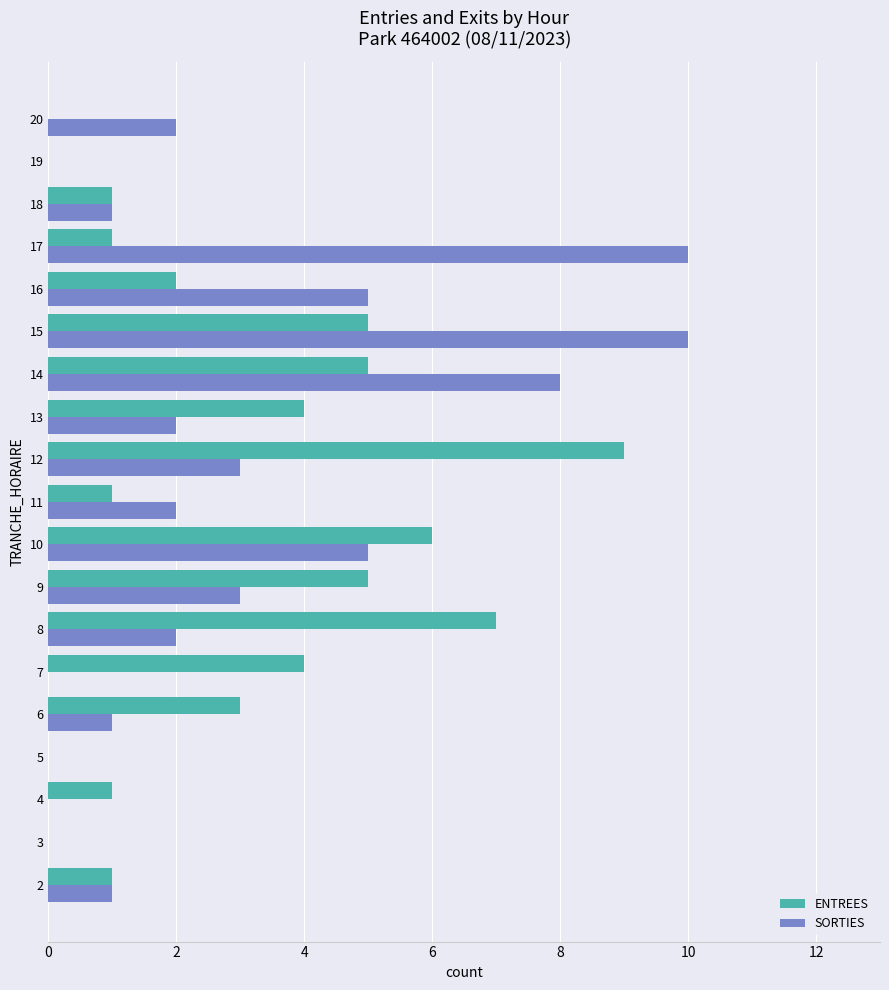

At which category is the sum across all series the highest?

15